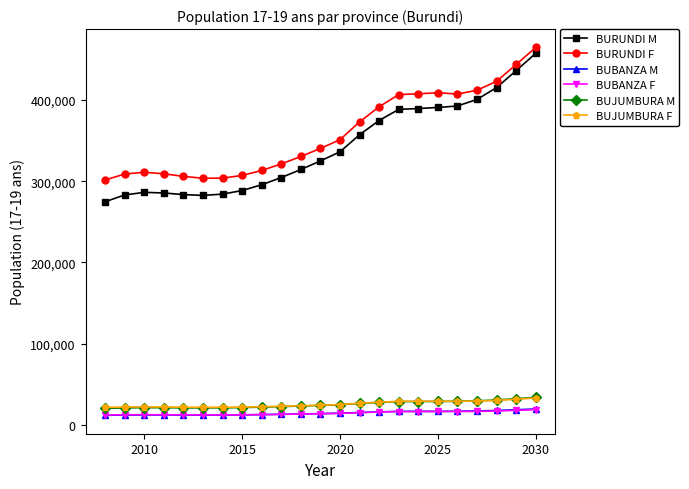

How many lines are shown in the chart?

6